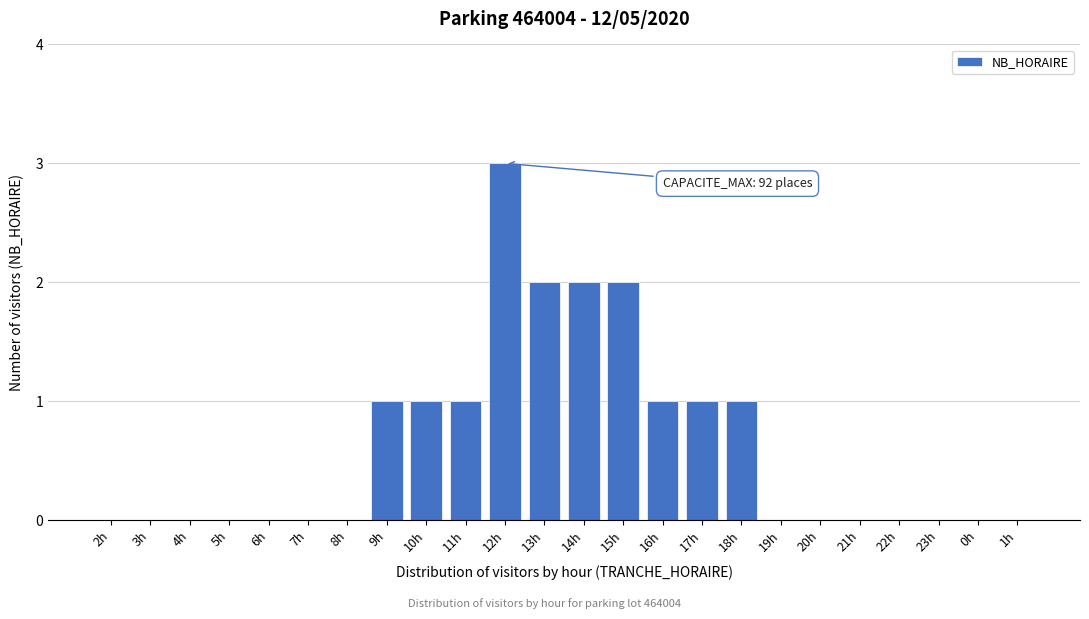

Reading left to right, list all the values displayed in this chart.

2h=0	3h=0	4h=0	5h=0	6h=0	7h=0	8h=0	9h=1	10h=1	11h=1	12h=3	13h=2	14h=2	15h=2	16h=1	17h=1	18h=1	19h=0	20h=0	21h=0	22h=0	23h=0	0h=0	1h=0